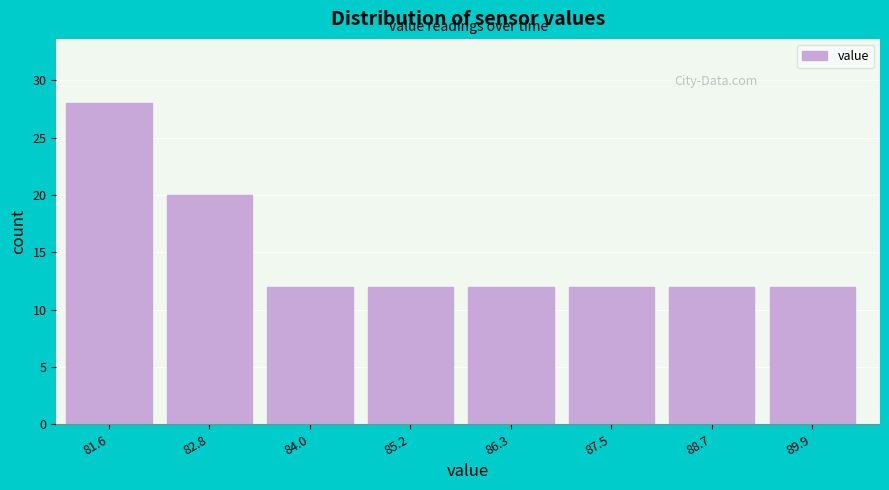

Reading left to right, what are all the values shown in this chart?

28	20	12	12	12	12	12	12